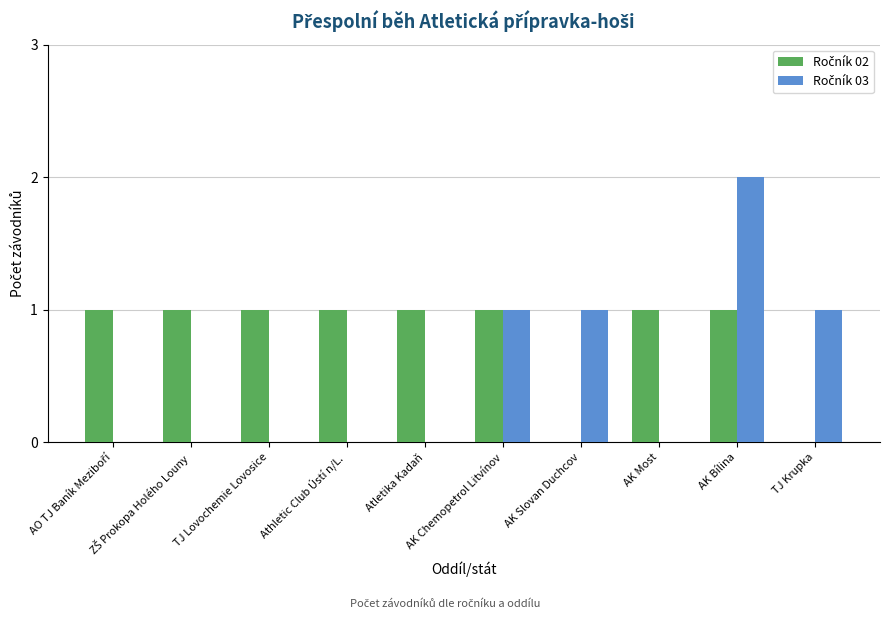

At which category does the chart reach its peak across all series?

AK Bílina